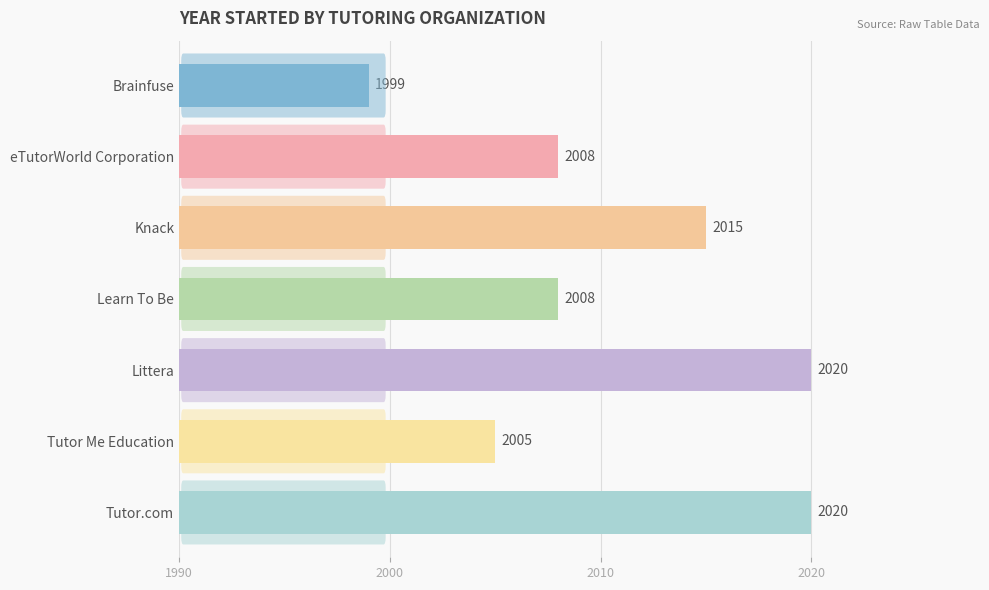

Reading top to bottom, transcribe all the data shown in this chart.

Brainfuse=1999	eTutorWorld Corporation=2008	Knack=2015	Learn To Be=2008	Littera=2020	Tutor Me Education=2005	Tutor.com=2020